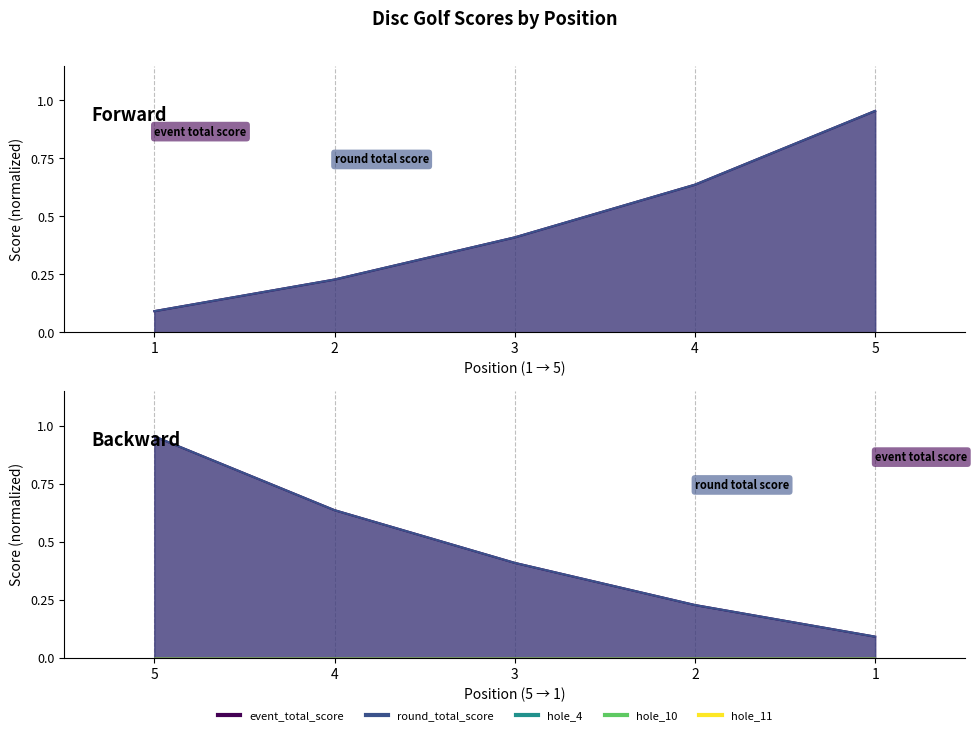

Reading left to right, extract all data points from this chart.

event_total_score: 0.1	0.2	0.4	0.6	1.0
round_total_score: 0.1	0.2	0.4	0.6	1.0
hole_4: -1.6	-1.6	-1.6	-1.5	-1.6
hole_10: -1.6	-1.6	-1.6	-1.6	-1.5
hole_11: -1.6	-1.6	-1.6	-1.5	-1.5